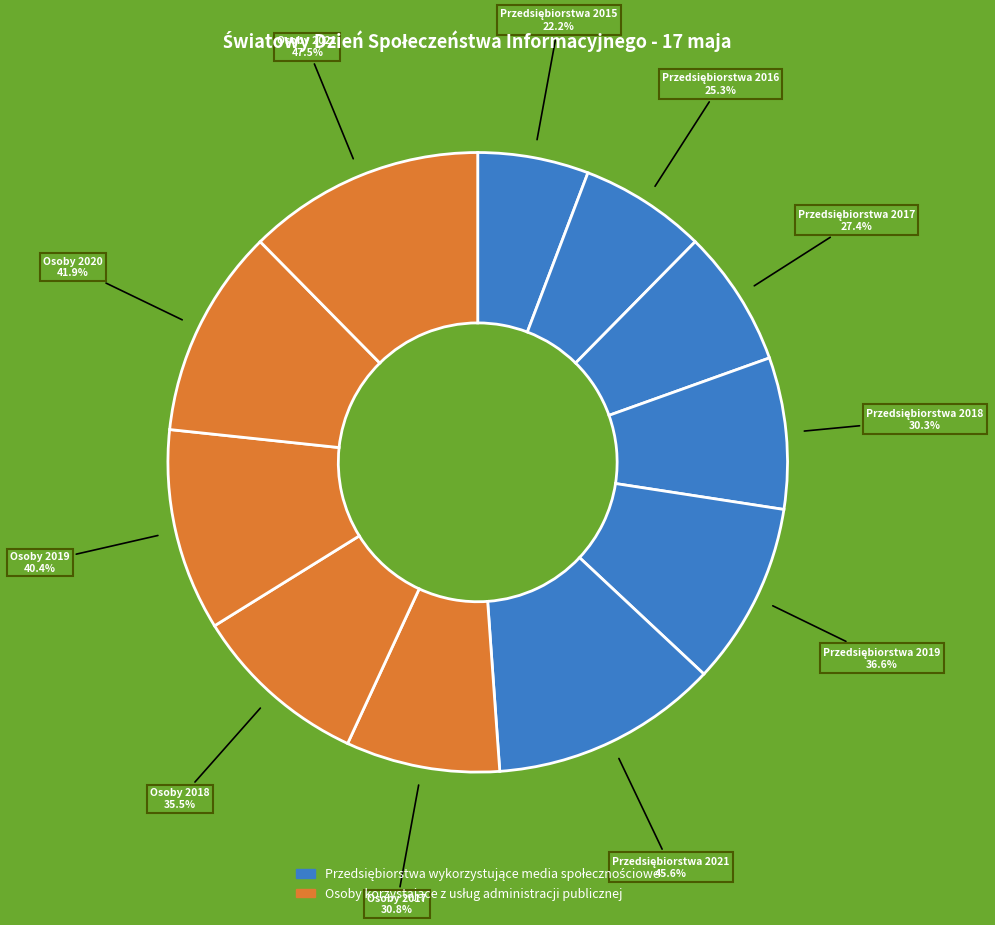

What percentage do Osoby 2020 and Przedsiębiorstwa 2018 together represent?

18.8%